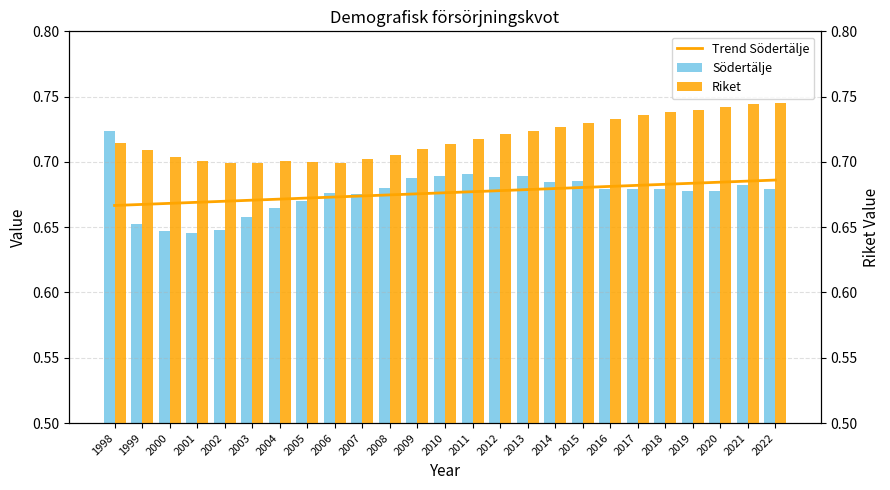

List the labels in order of Trend Södertälje value, largest first.

2022, 2021, 2020, 2019, 2018, 2017, 2016, 2015, 2014, 2013, 2012, 2011, 2010, 2009, 2008, 2007, 2006, 2005, 2004, 2003, 2002, 2001, 2000, 1999, 1998